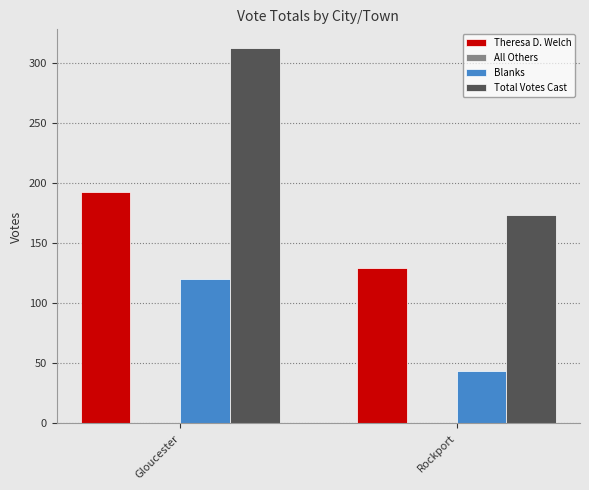

Read the Blanks value at Rockport, to the nearest 10.

40